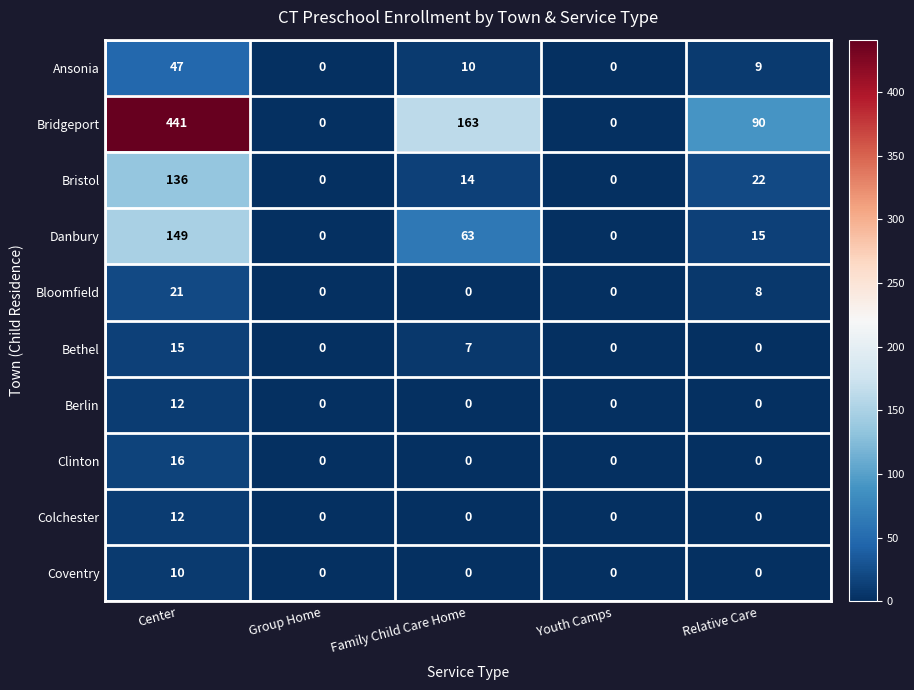

How many Bridgeport values are between 0 and 163?

4